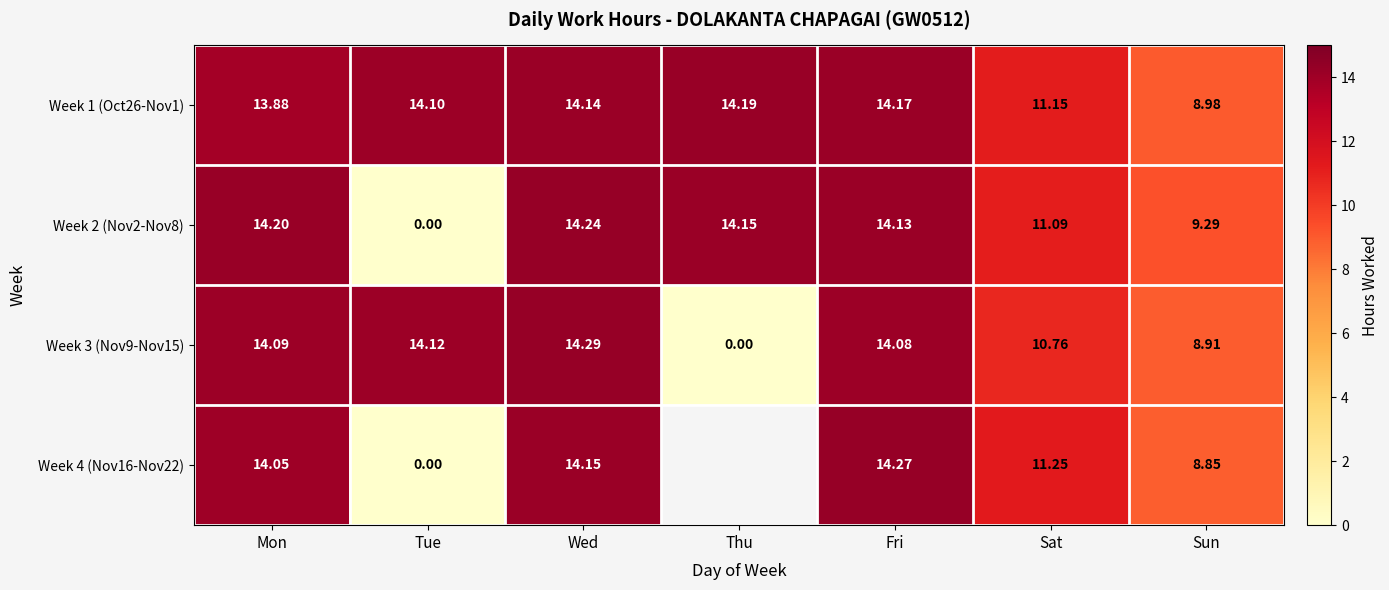

Rank the series at Mon from highest to lowest value.

Week 2 (Nov2-Nov8), Week 3 (Nov9-Nov15), Week 4 (Nov16-Nov22), Week 1 (Oct26-Nov1)